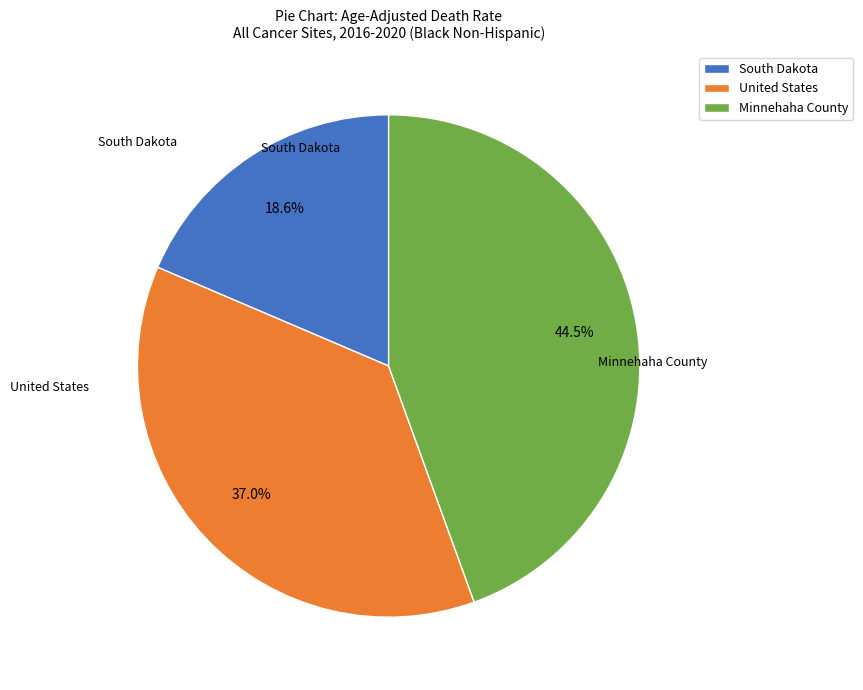

What is the largest slice in the pie chart?

Minnehaha County